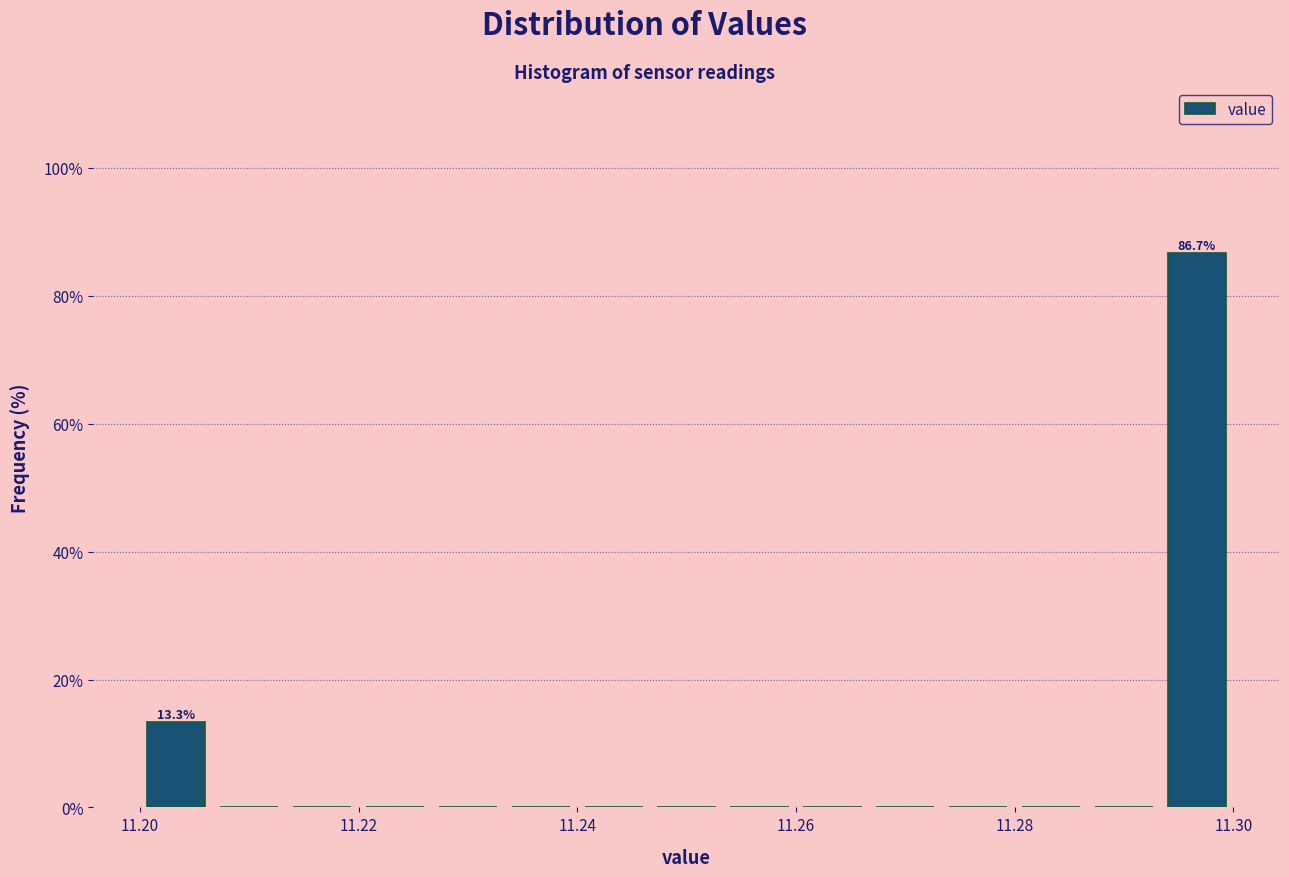

Around what value on the x-axis is the tallest bar? Give the approximate position of its centre, as read against the axis.

11.296